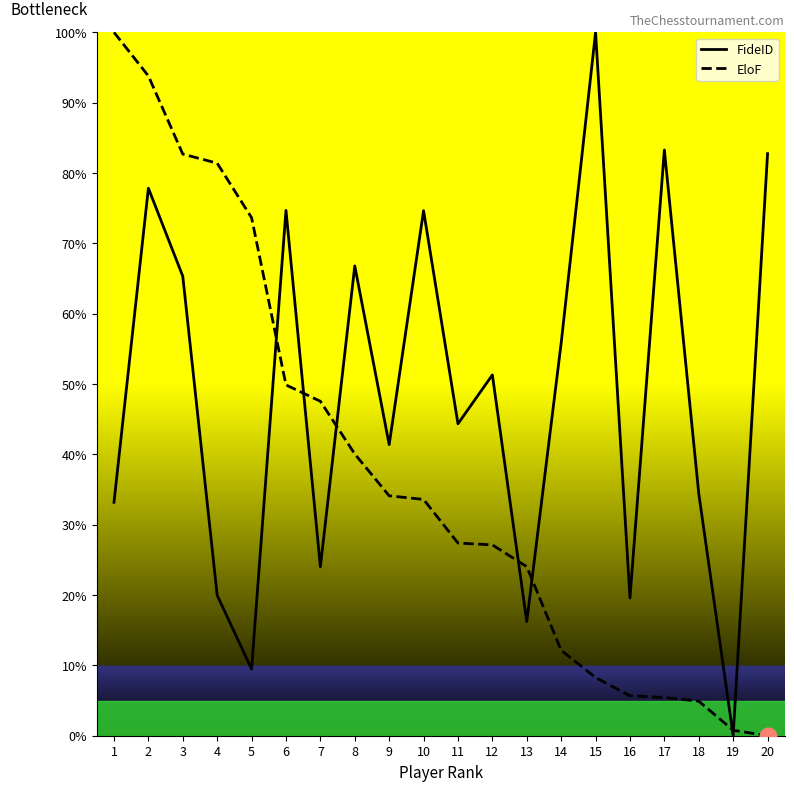

What is the maximum value for FideID?

100.0